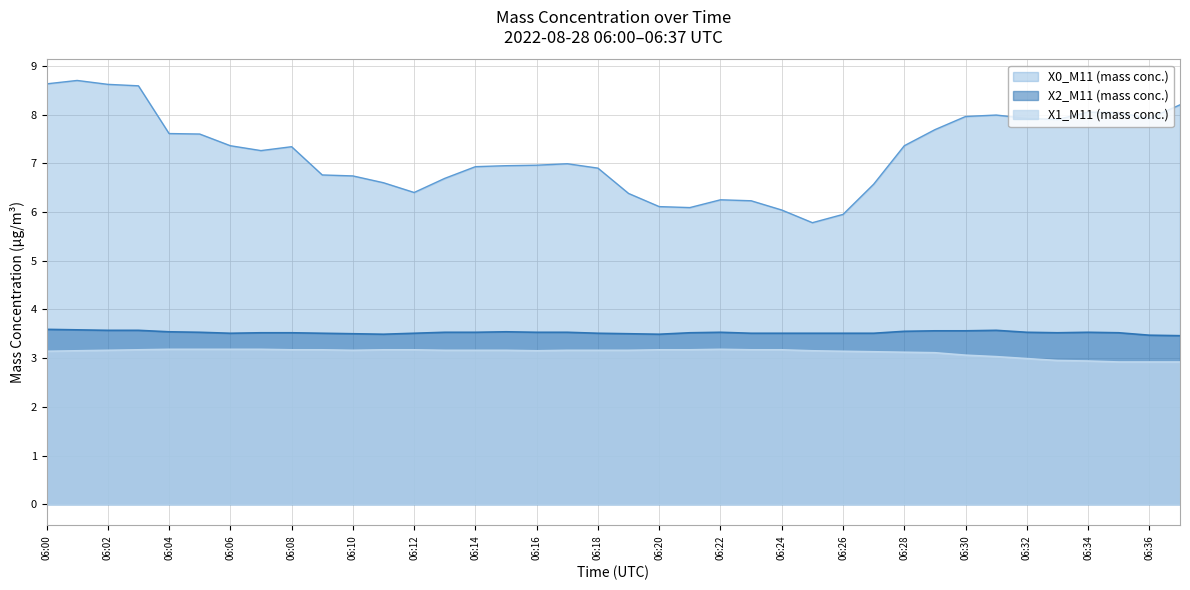

Which category has the lowest value in the X1_M11 (mass conc.) series?

06:35